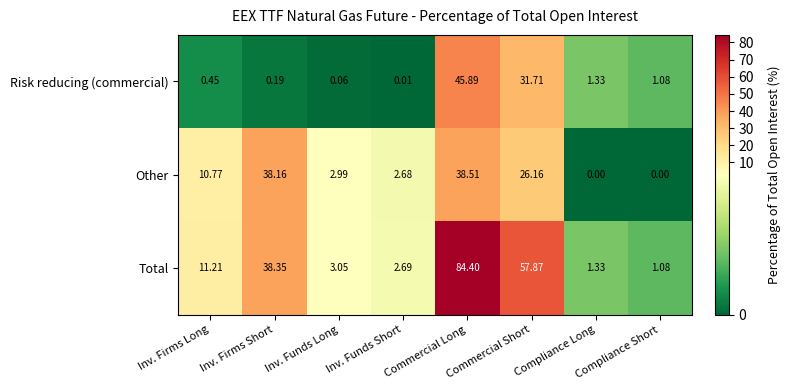

List the series in order of their overall mean, highest first.

Total, Other, Risk reducing (commercial)